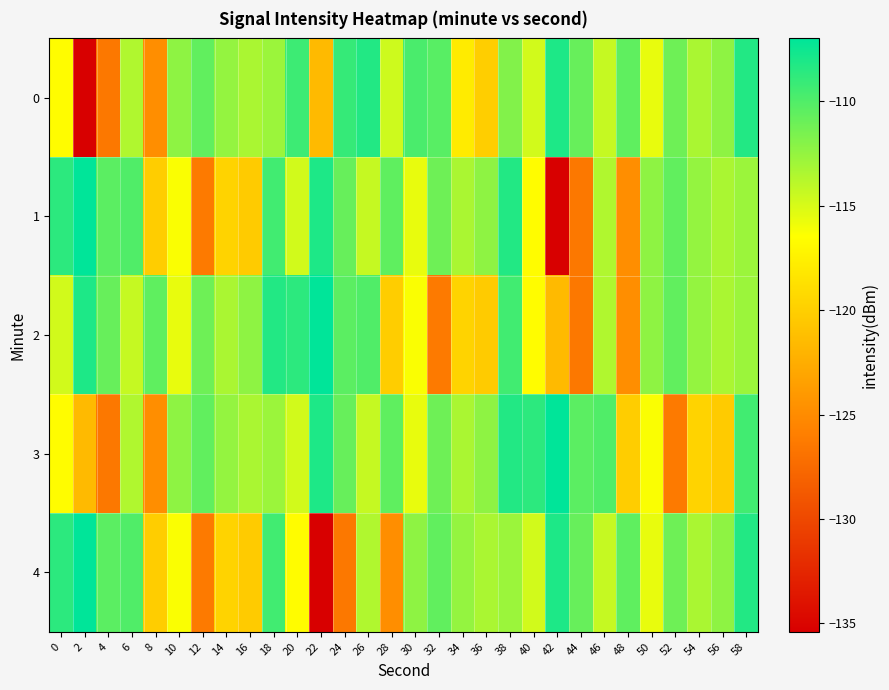

What is the greatest value displayed?

-107.0